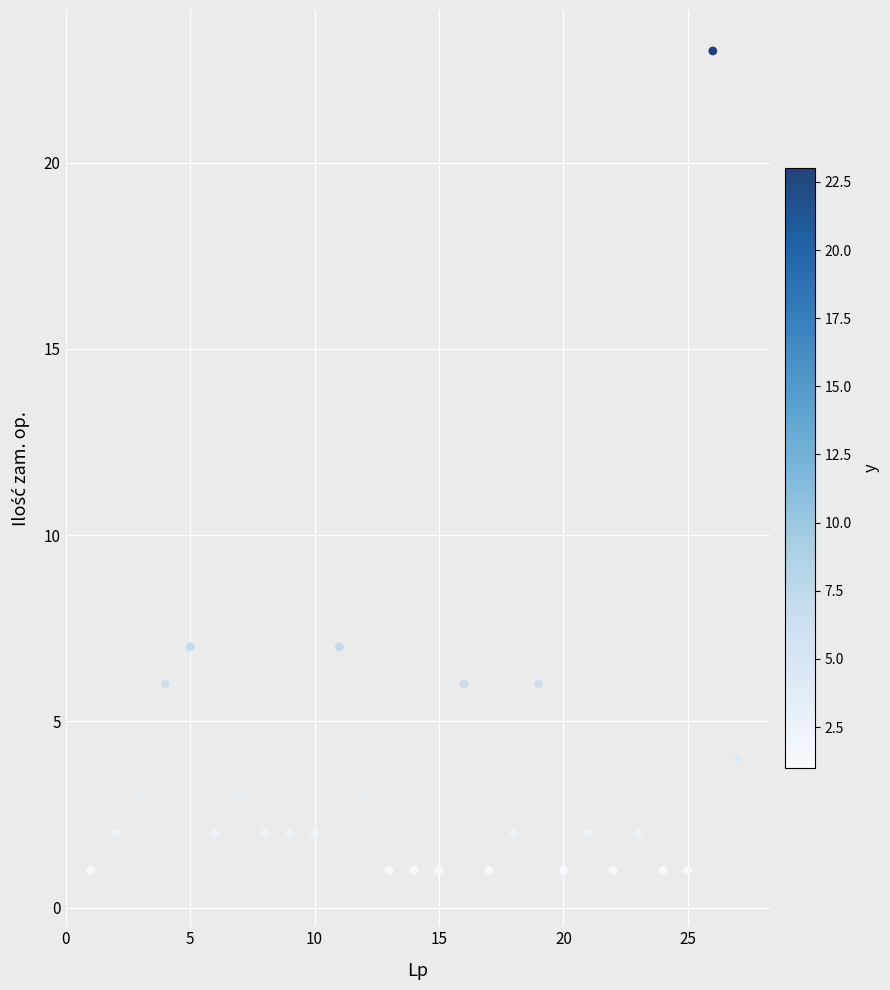

What is the range of Y values (max minus min)?

22